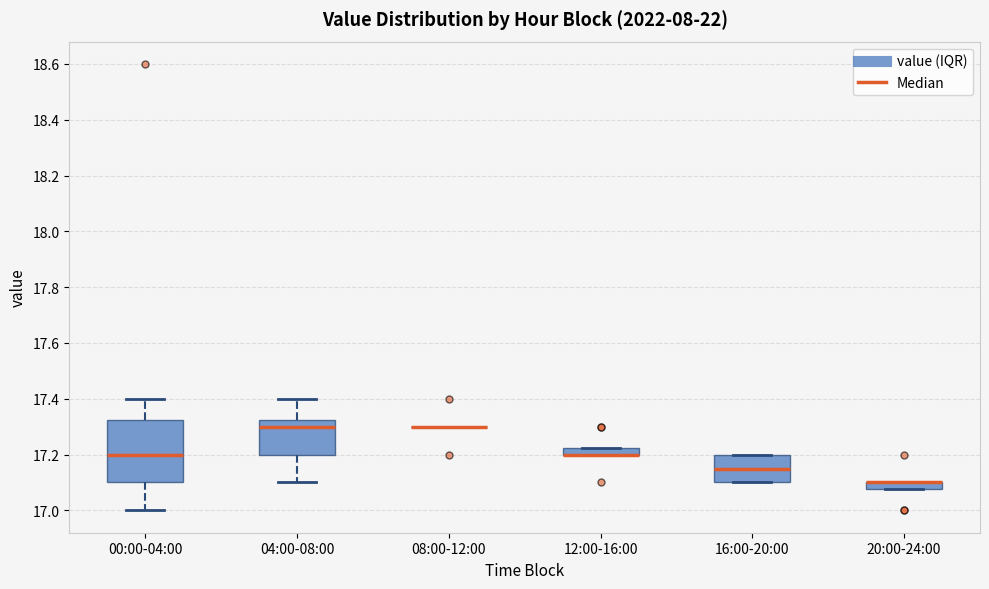

Where does the median line of the box for 04:00-08:00 sit on the y-axis? The values are not printed on the chart, so give them approximately, as read against the axis.

17.30